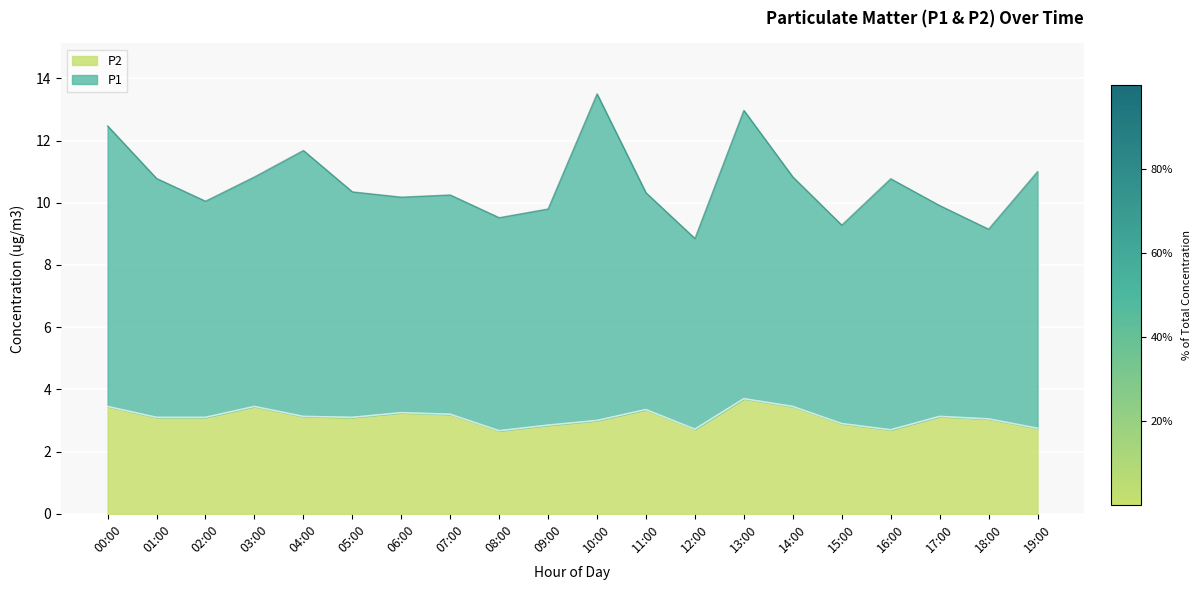

What is the difference between the maximum and minimum values?

1.0